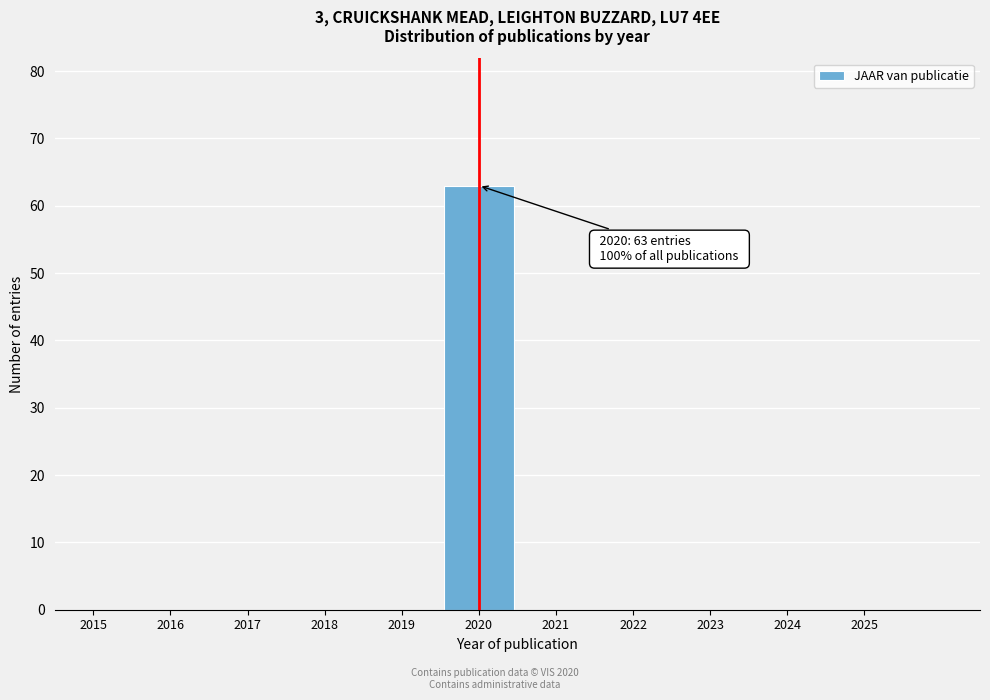

Which range on the x-axis has the tallest bar?

2019.5 to 2020.5